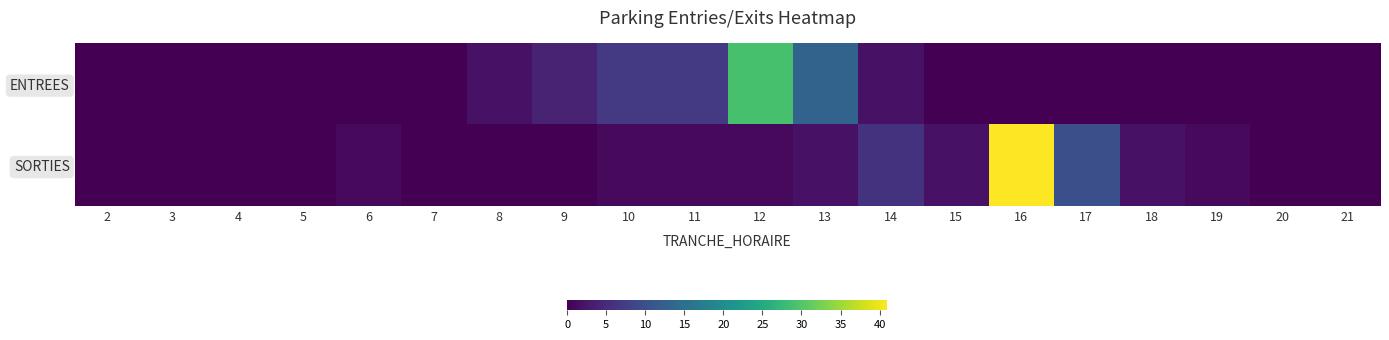

Rank the series at 3 from lowest to highest value.

ENTREES, SORTIES